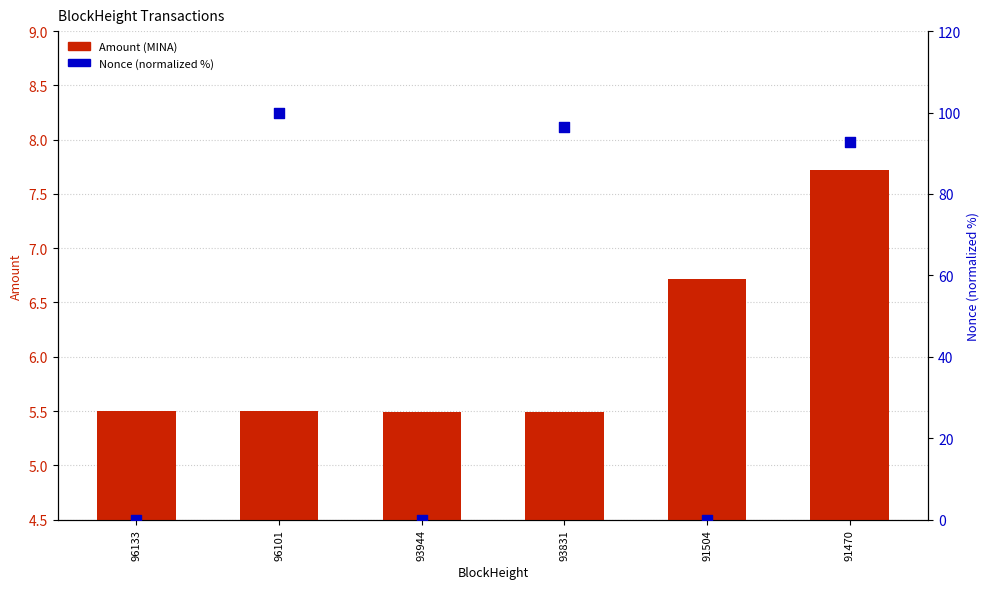

Which series has the largest Y range (max minus min)?

Nonce (normalized %)